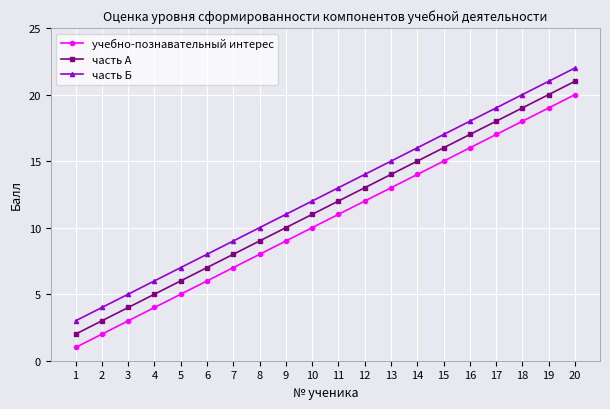

True or false: часть Б has more than 0 points higher than both neighbors.

False